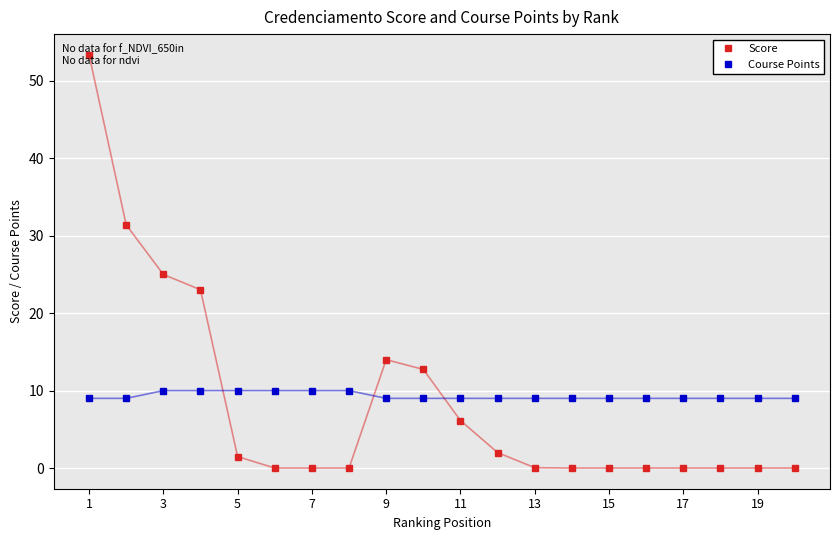

Which series ends up on top after the final intersection of Course Points and Score?

Course Points